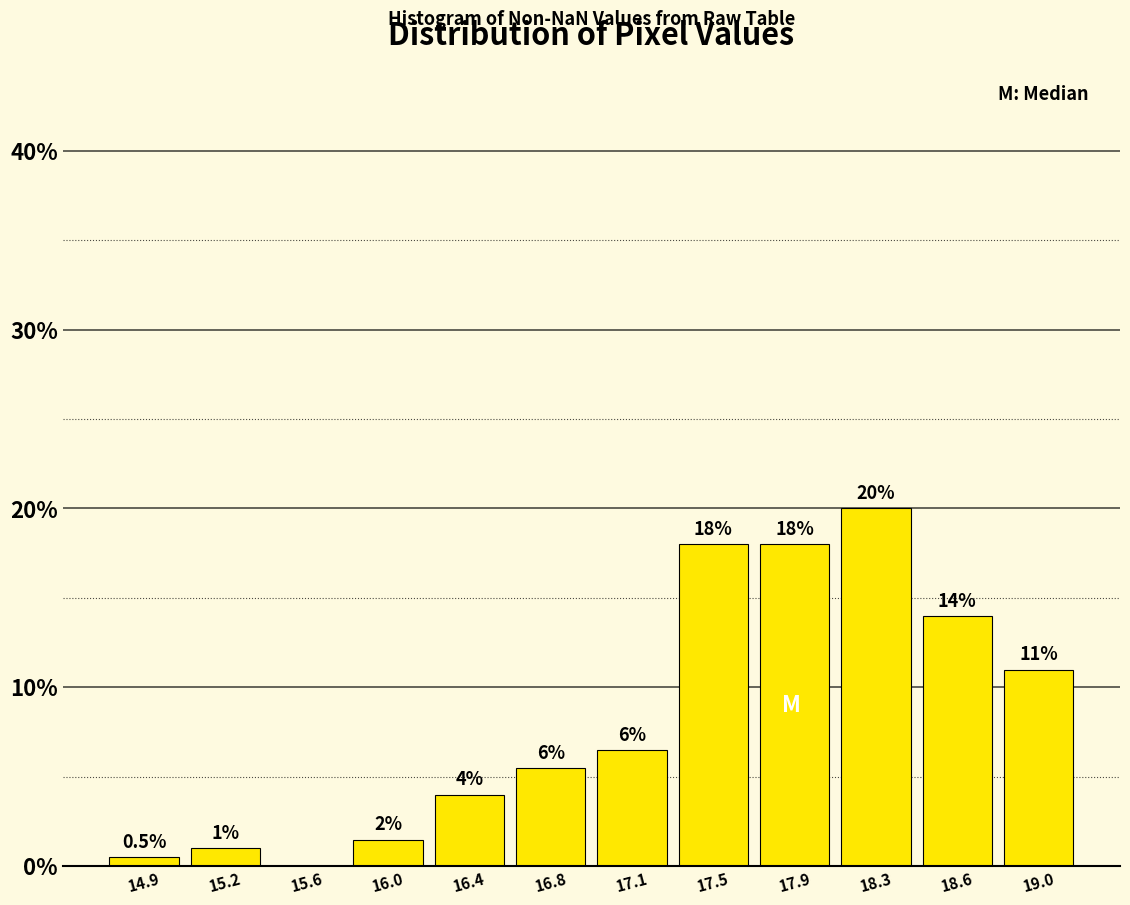

Which range on the x-axis has the tallest bar?

18.10 to 18.45